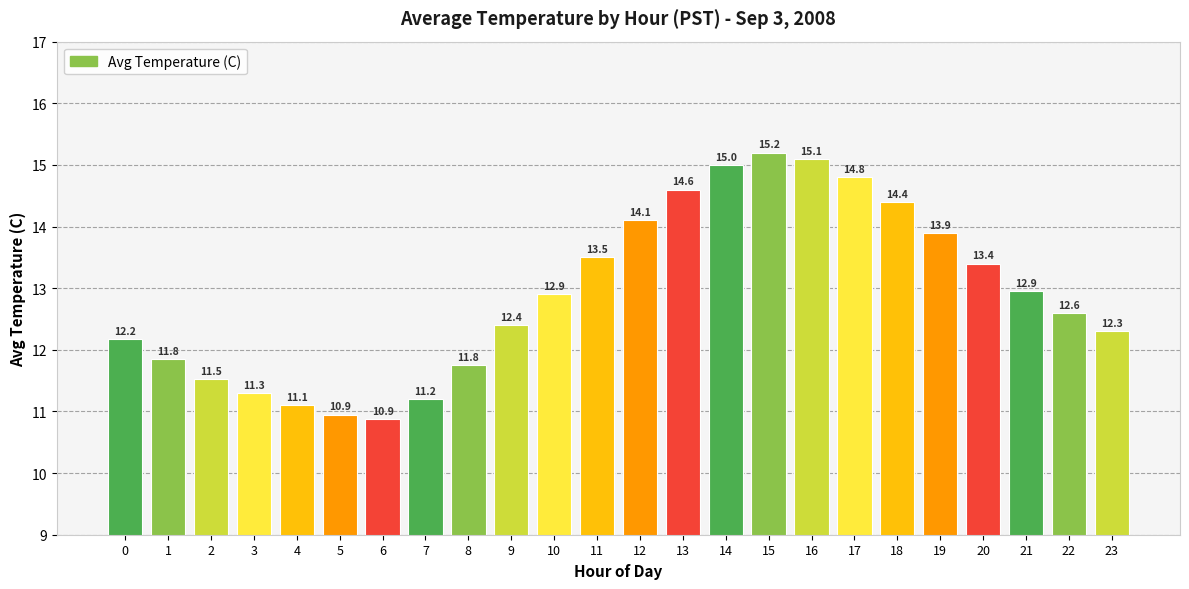

What is the change in value from 22 to 23?

-0.3